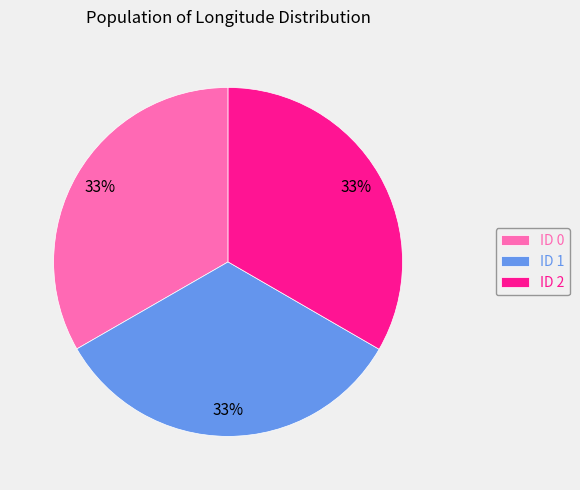

Combined, do ID 0 and ID 2 account for over 50%?

Yes